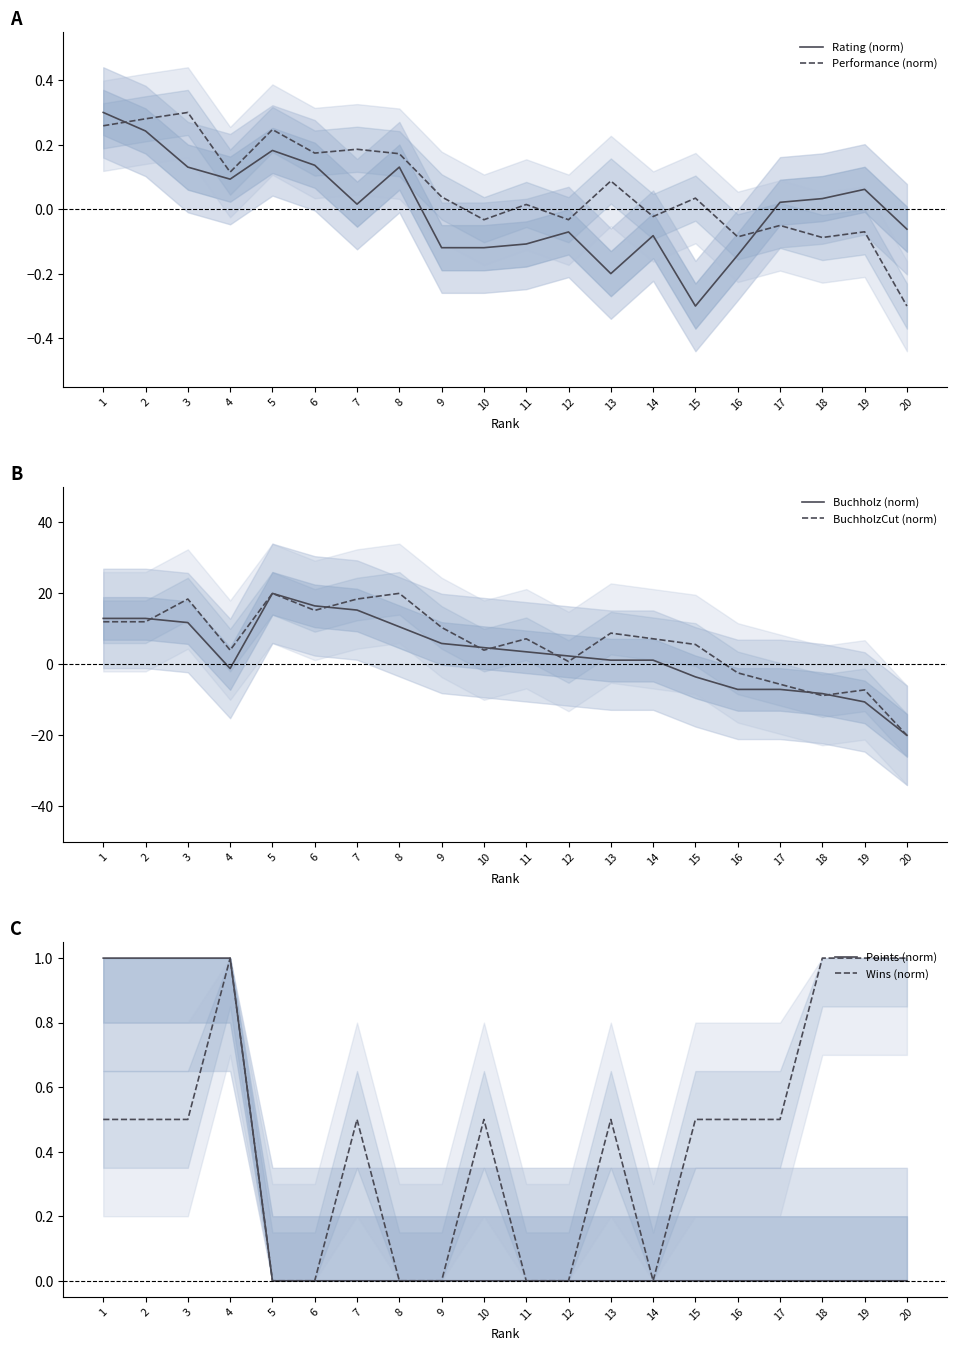

How many series are shown in this chart?

6